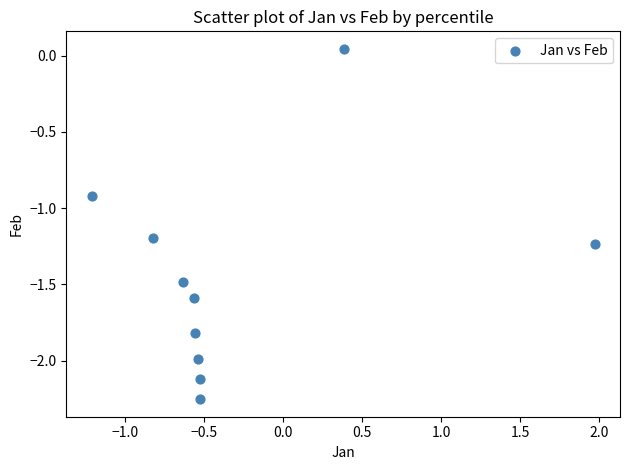

What is the average Y value?

-1.5